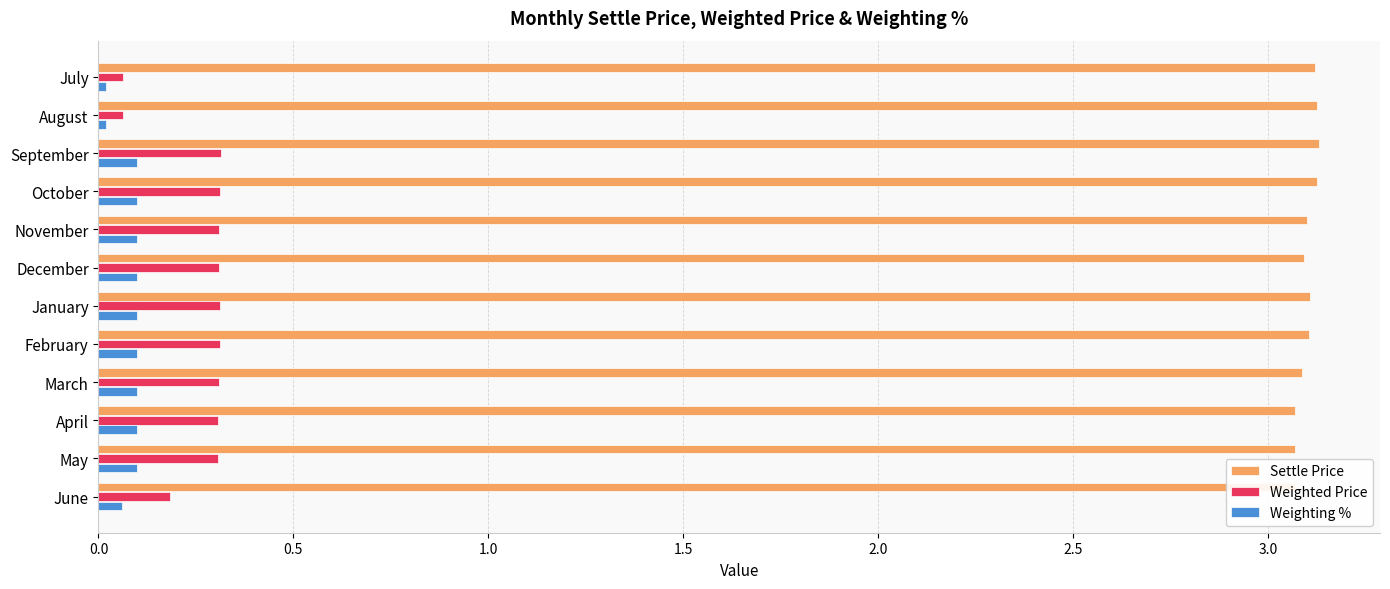

How many series are shown in this chart?

3